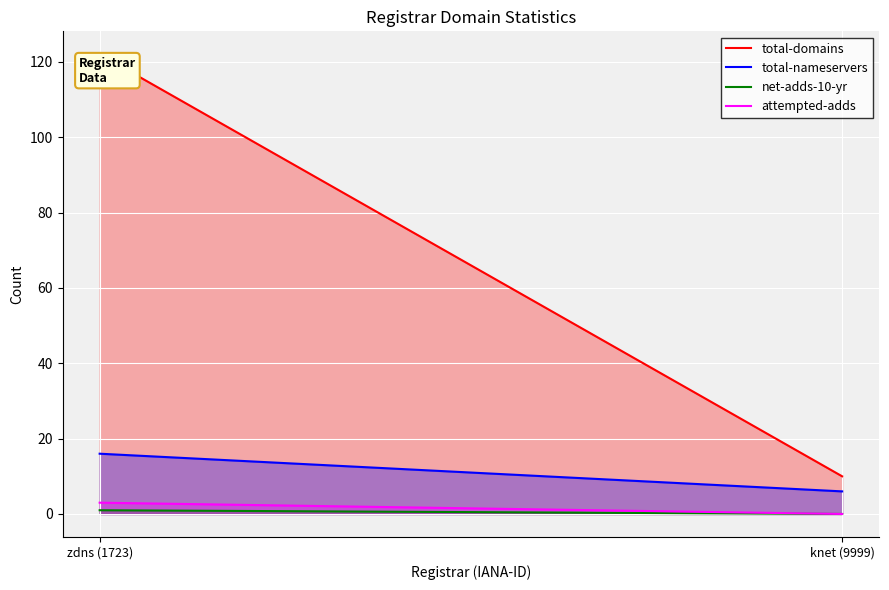

Rank the series by their maximum value, from highest to lowest.

total-domains, total-nameservers, attempted-adds, net-adds-10-yr